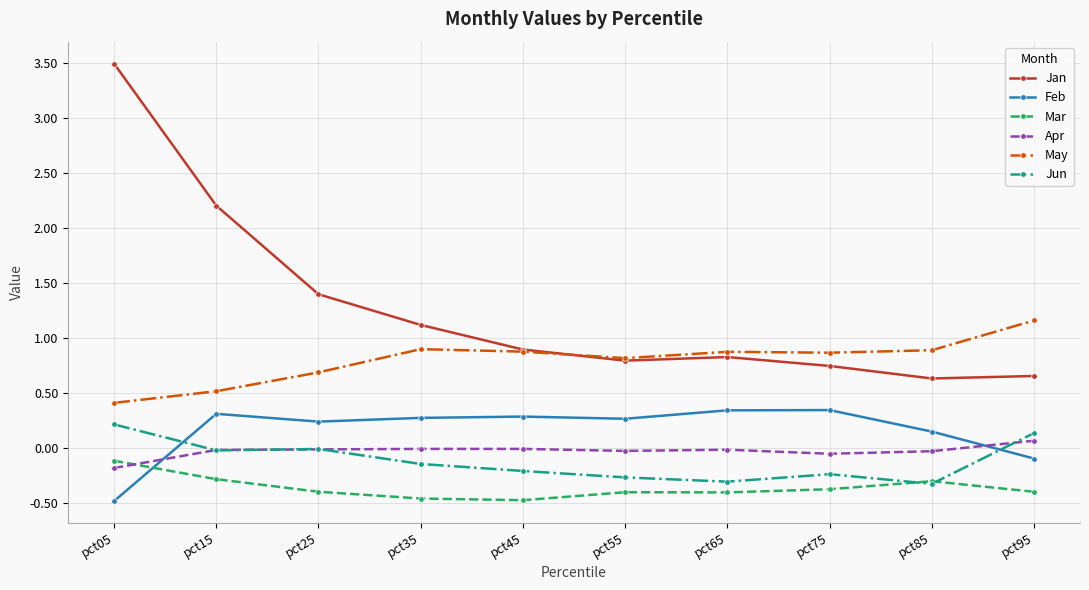

How many values in Feb are below zero?

2